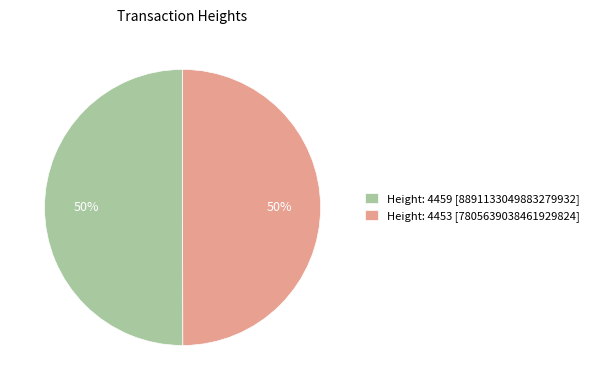

Approximately how many times larger is the value at Height: 4459 [8891133049883279932] compared to Height: 4453 [7805639038461929824]?

1.0